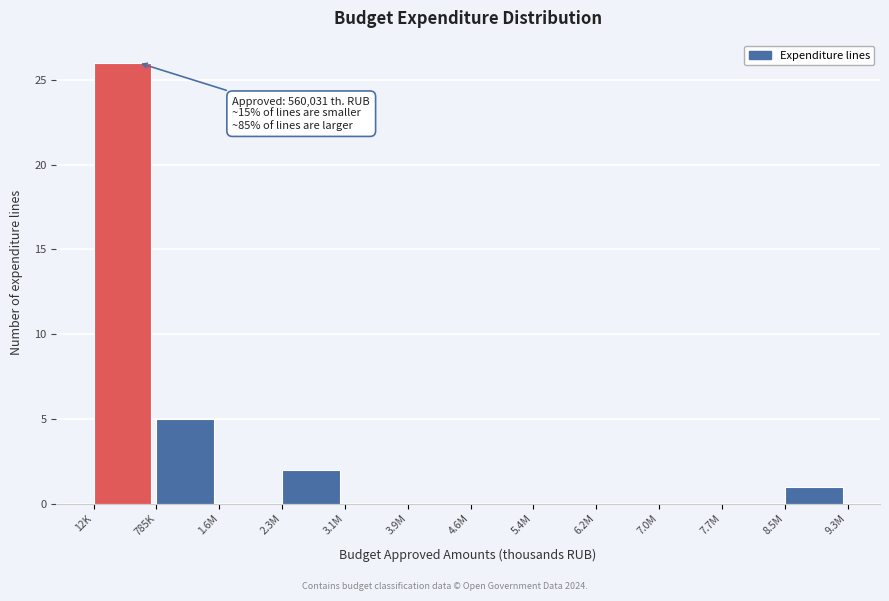

Reading left to right, list all the values displayed in this chart.

12K=26	785K=5	1.6M=0	2.3M=2	3.1M=0	3.9M=0	4.6M=0	5.4M=0	6.2M=0	7.0M=0	7.7M=0	8.5M=1